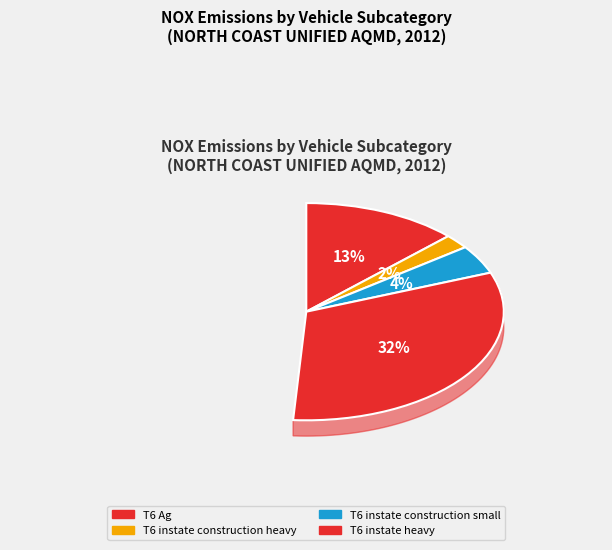

What percentage is NOT represented by T6 instate construction heavy - DSL?

97.9%